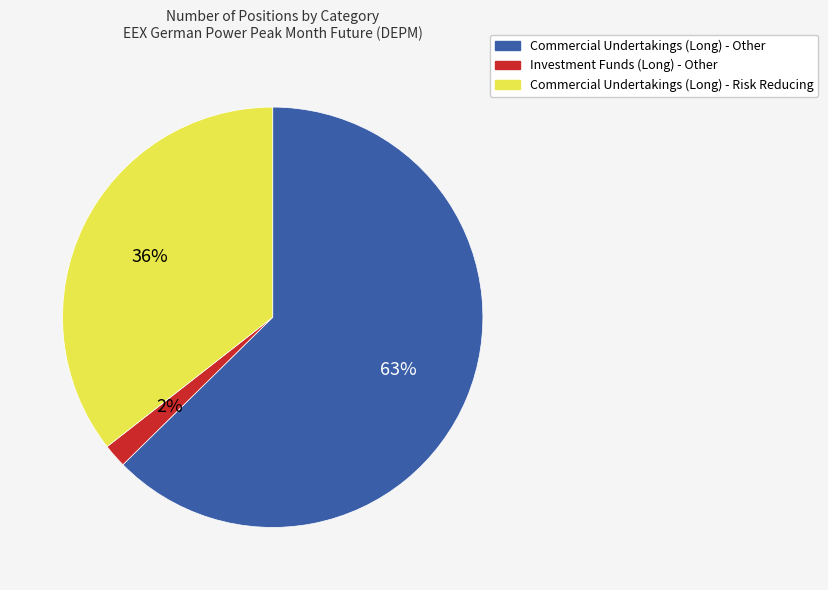

What is the majority slice?

Commercial Undertakings (Long) - Other